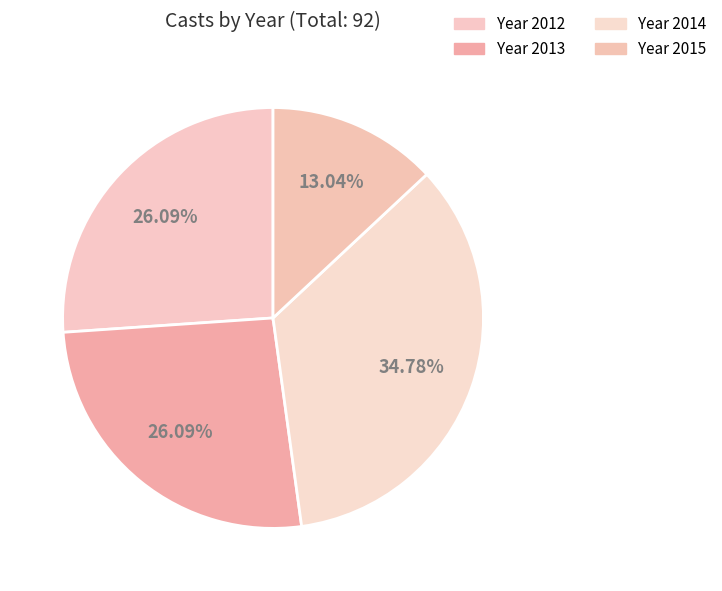

Count the number of slices in the pie.

4